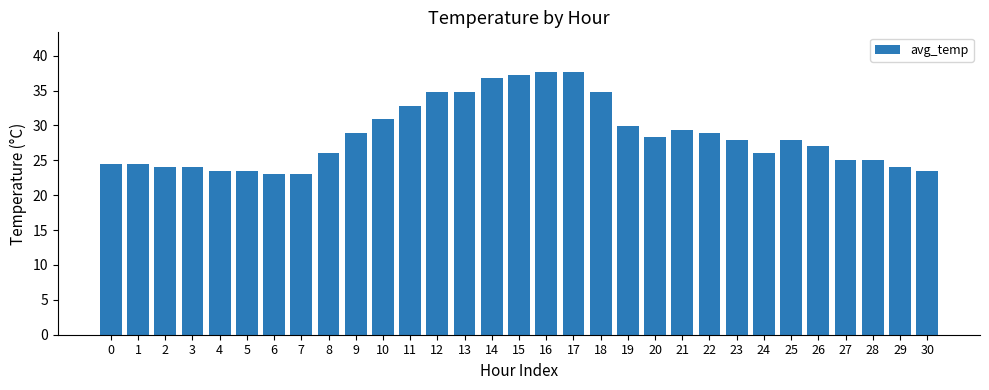

What is the difference between the maximum and second lowest values?

14.7